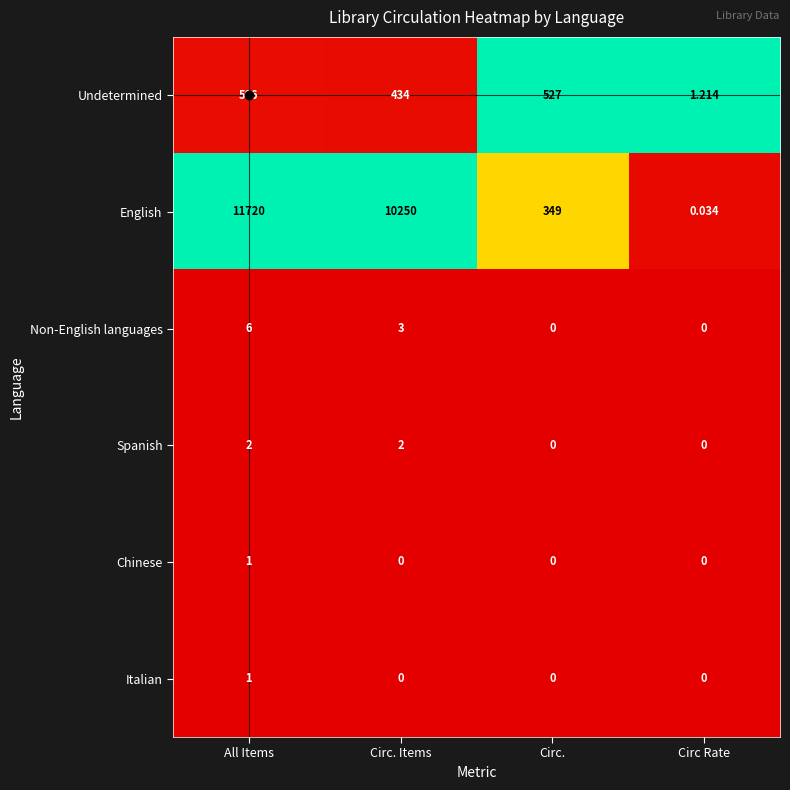

Which label corresponds to the largest value in the chart?

All Items